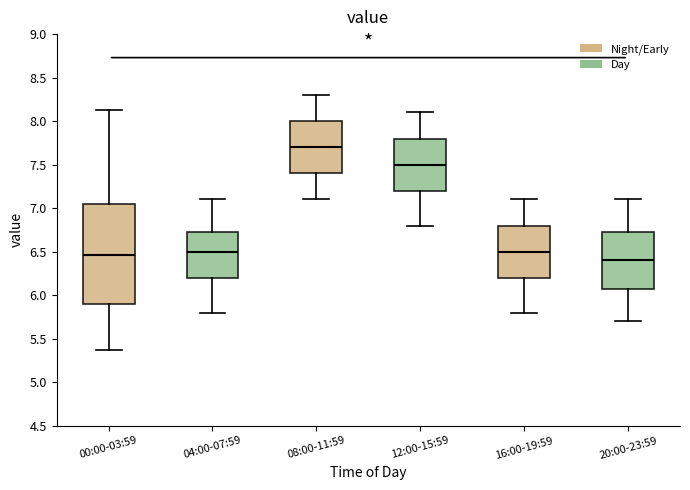

Which box's median line is the lowest?

20:00-23:59